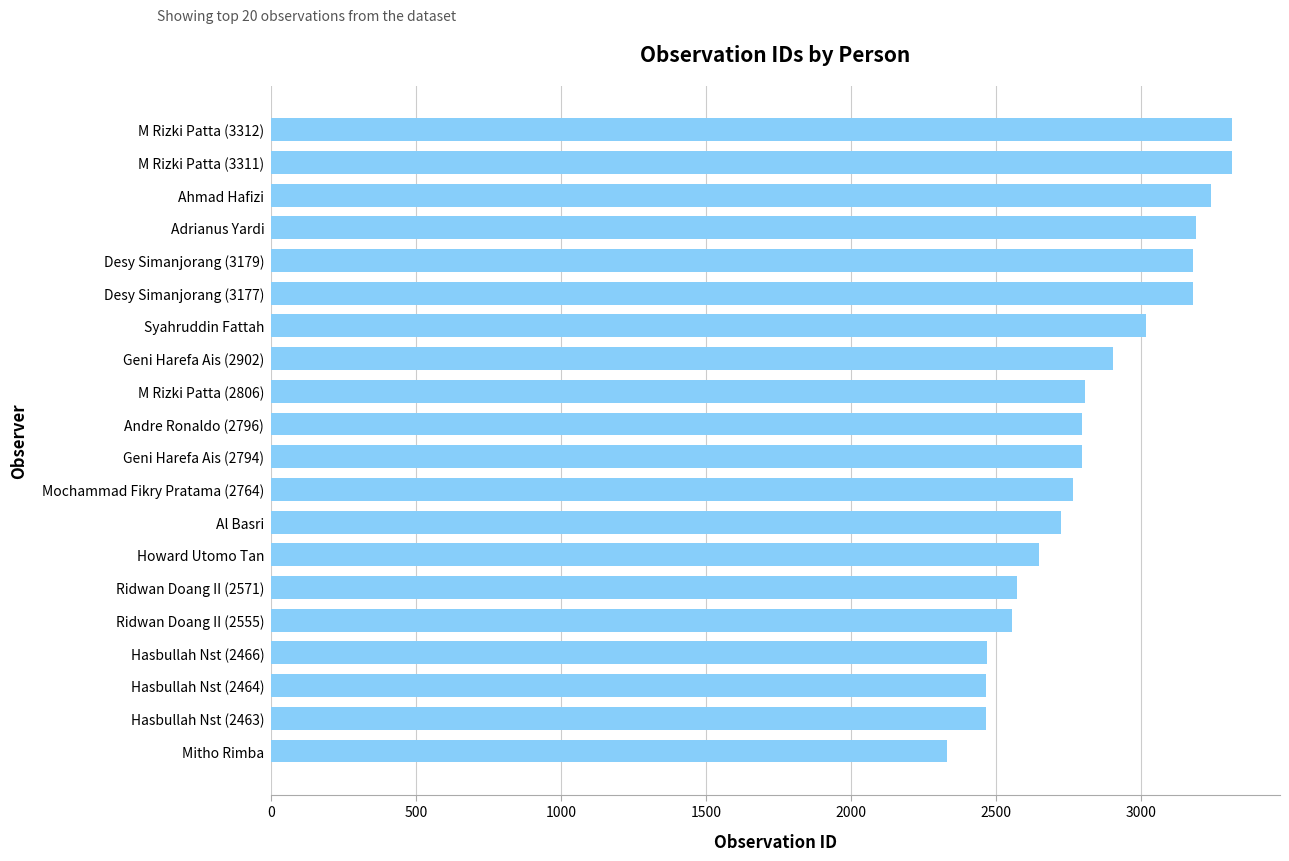

The value at Ridwan Doang II (2571) is 1673. True or false?

False